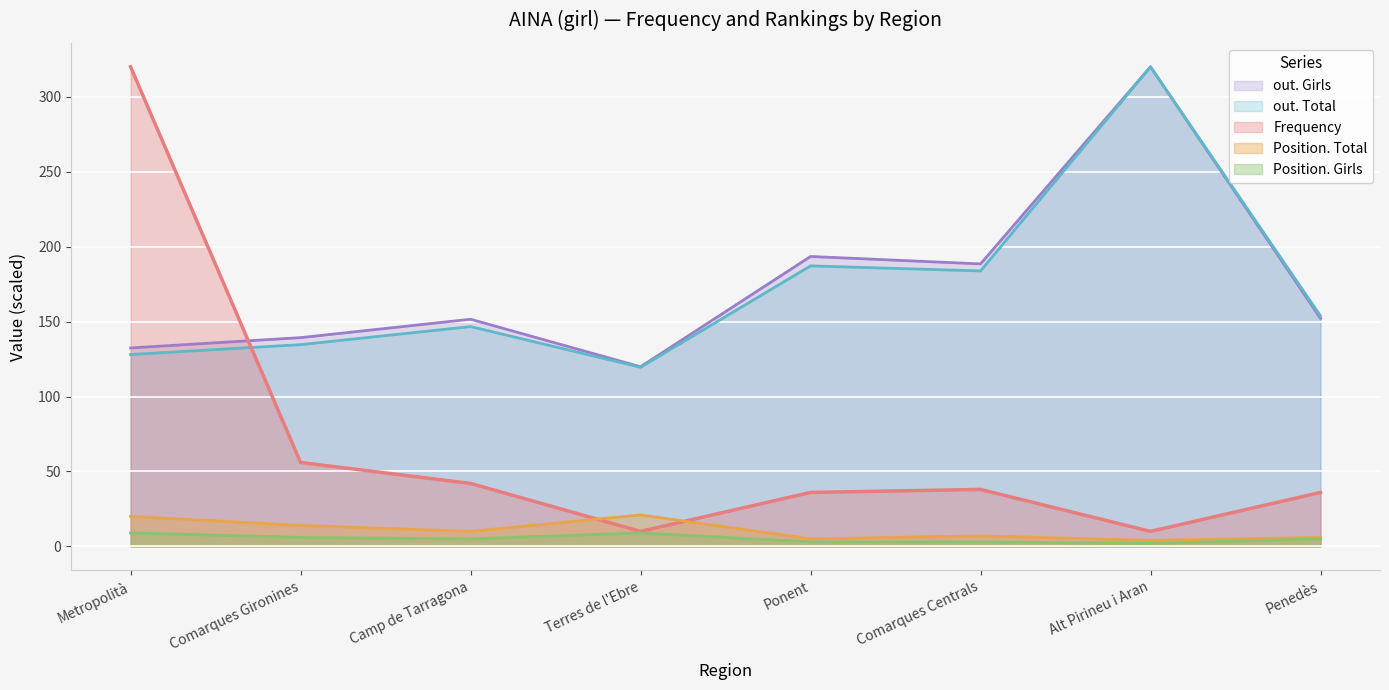

At which category is the sum across all series the highest?

Alt Pirineu i Aran